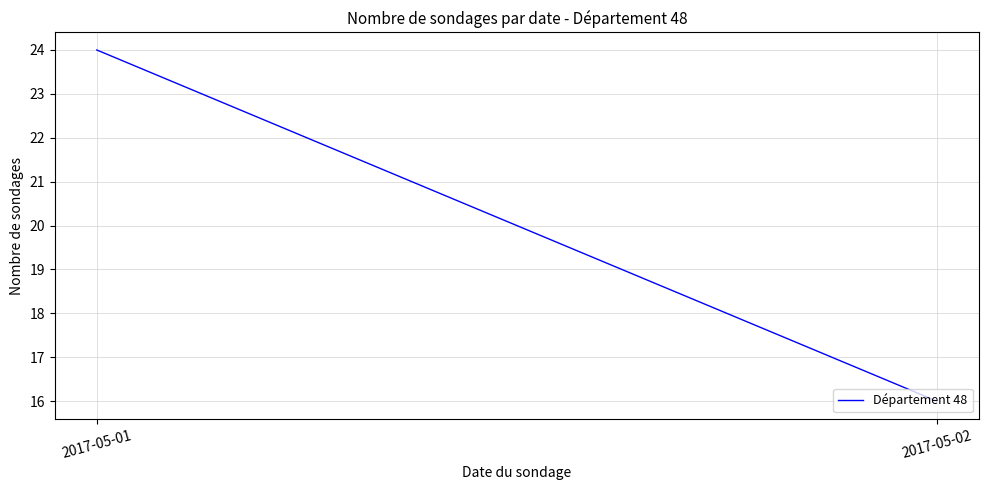

List the labels in order of value, largest first.

2017-05-01, 2017-05-02